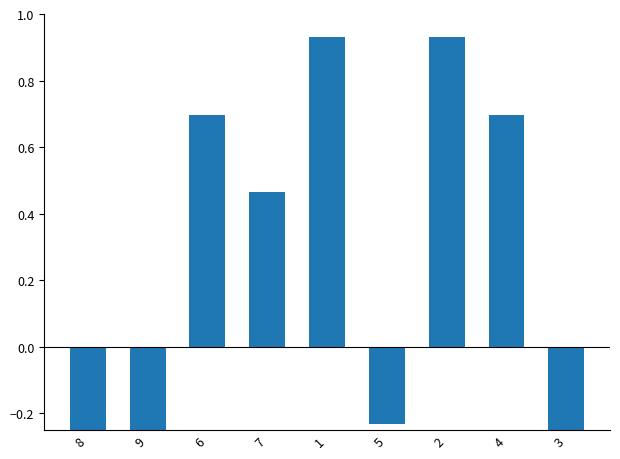

Rank the categories by value from lowest to highest.

9, 8, 3, 5, 7, 6, 4, 1, 2